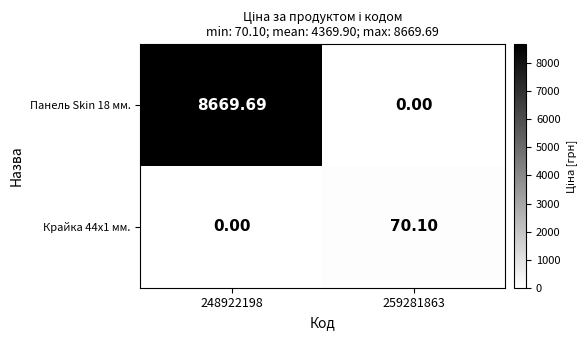

At how many categories does at least one series exceed 3757?

1